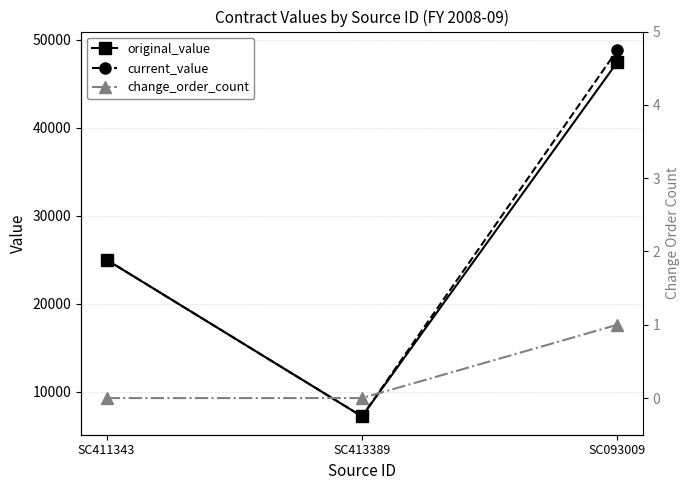

Reading left to right, transcribe all the data shown in this chart.

original_value: SC411343=25000.0	SC413389=7200.0	SC093009=47476.2
current_value: SC411343=25000.0	SC413389=7200.0	SC093009=48849.5
change_order_count: SC411343=0.0	SC413389=0.0	SC093009=1.0